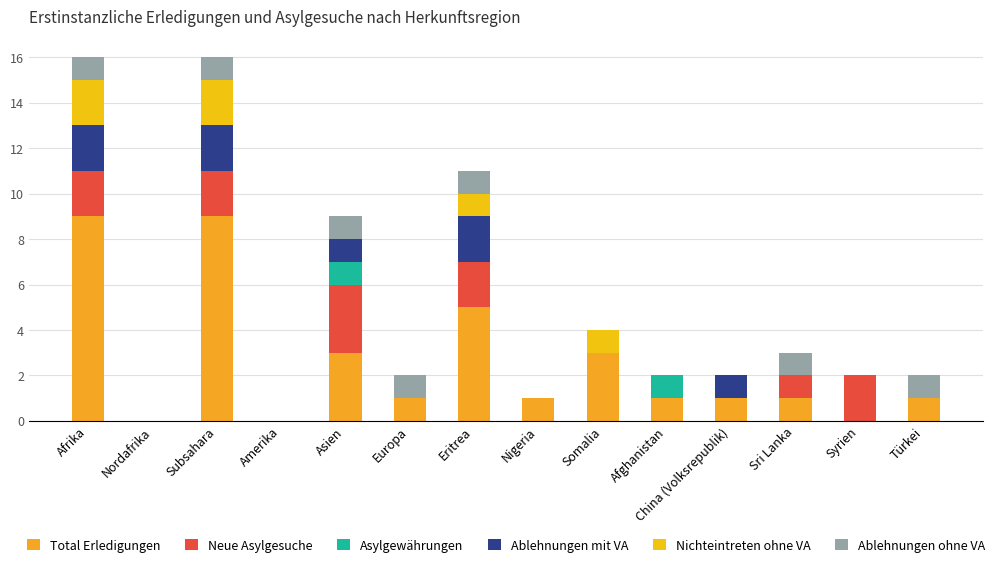

Are the bars horizontal?

No